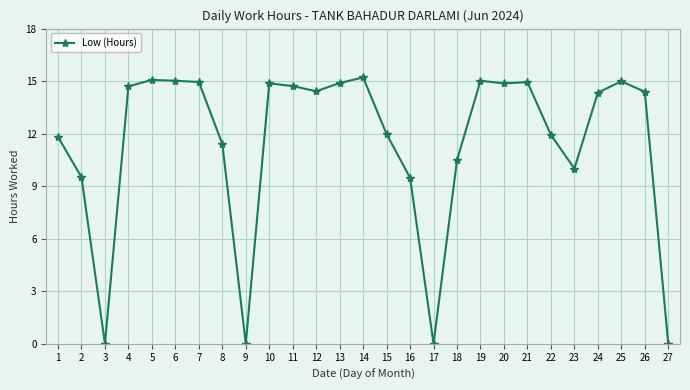

True or false: there are more than 1 points higher than both neighbors.

True